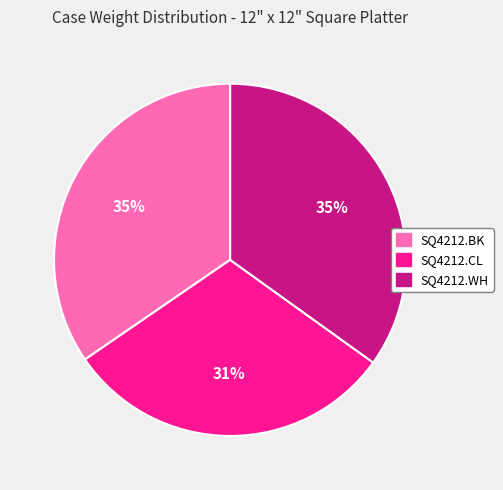

What is the ratio of the value at SQ4212.WH to the value at SQ4212.BK?

1.0